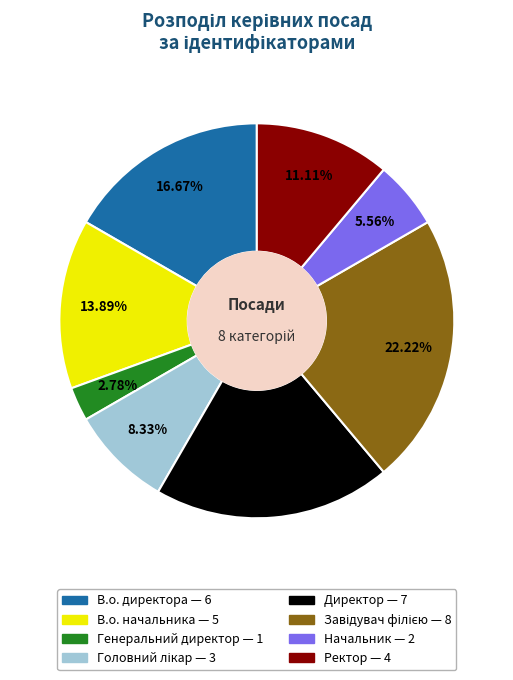

Does any single category account for the majority?

No